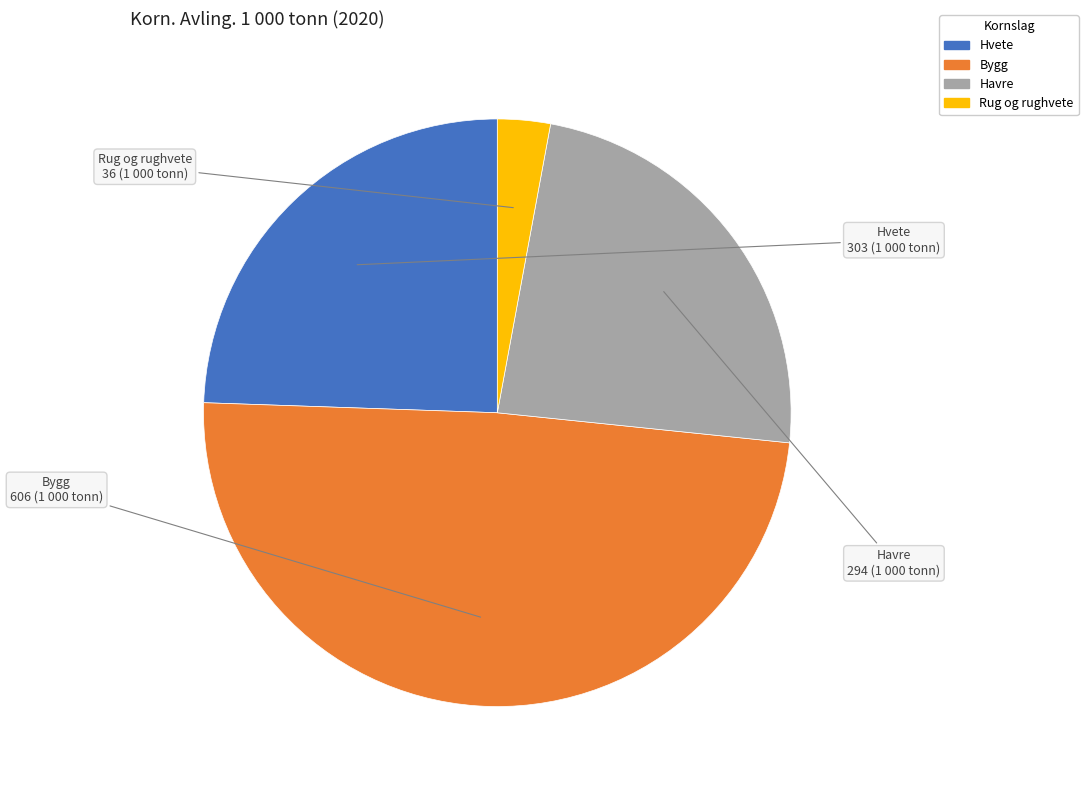

Is there a majority slice in this chart?

No